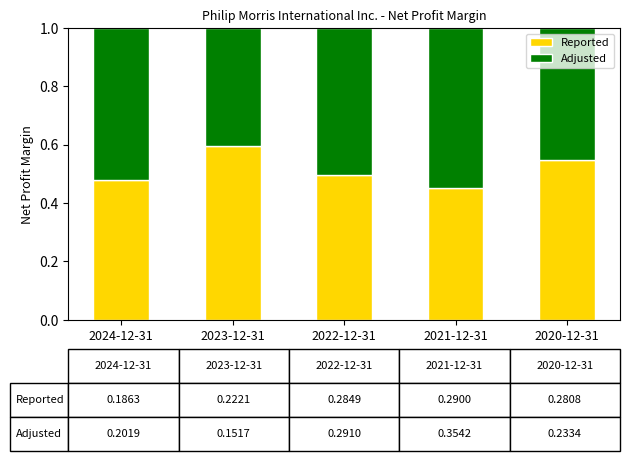

At which label is Reported closest to 0?

2021-12-31